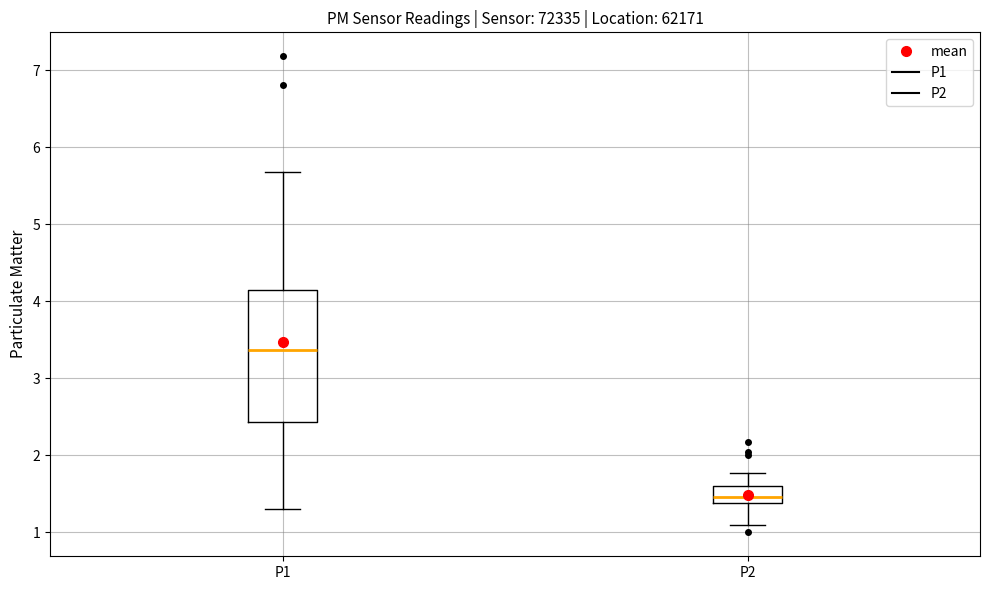

Reading left to right, transcribe this box plot: for each box, give where its median line is, the range the box spans, and where its two whiskers end, as read against the y-axis. The values are not printed on the chart, so give them approximately, as read against the axis.

P1: median 3.4, box 2.4 to 4.1, whiskers 1.3 to 5.7
P2: median 1.5, box 1.4 to 1.6, whiskers 1.1 to 1.8